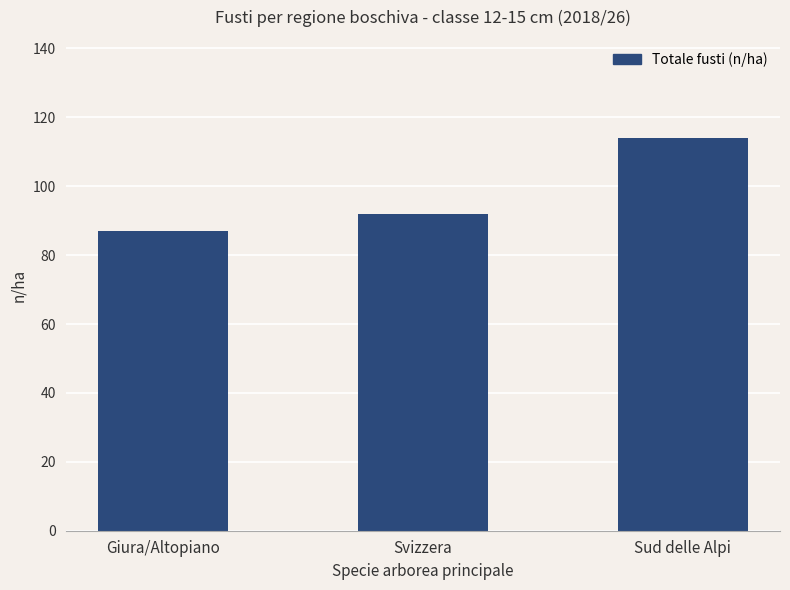

True or false: the data shows 87 at Giura/Altopiano.

True